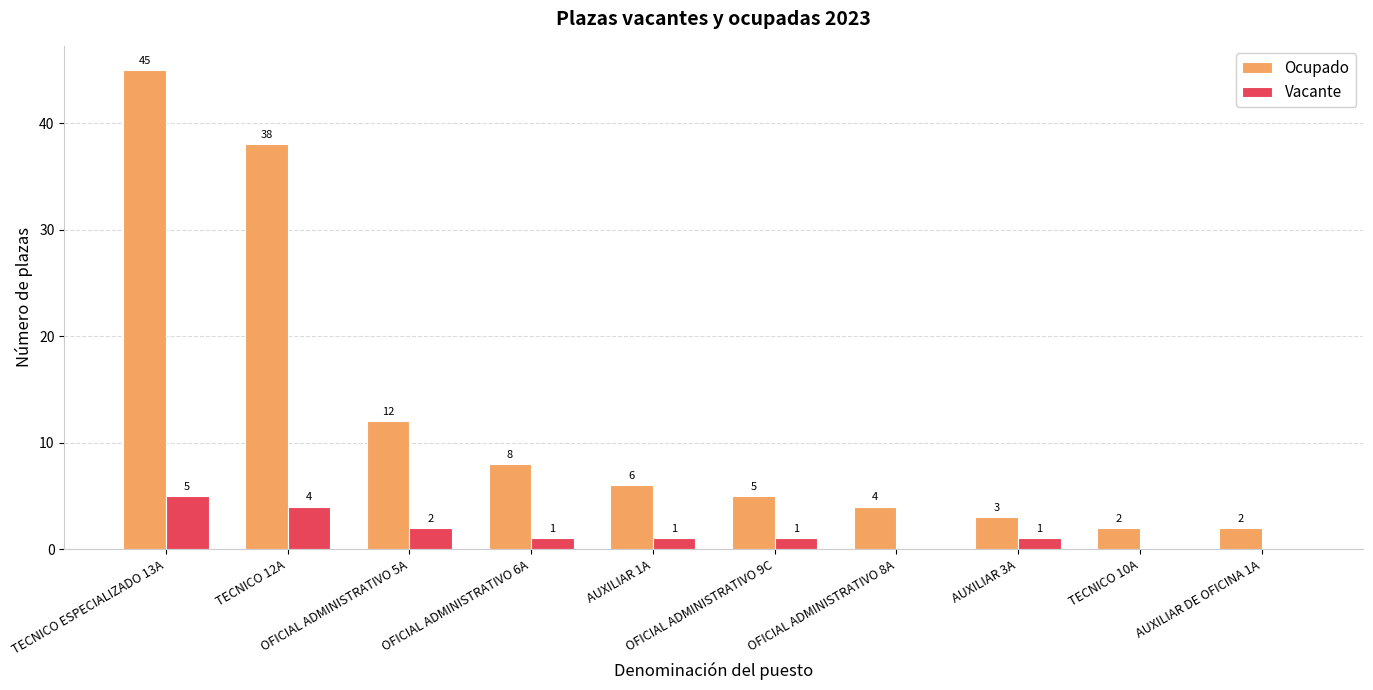

What is the sum of the Ocupado values at TECNICO 10A and TECNICO 12A?

40